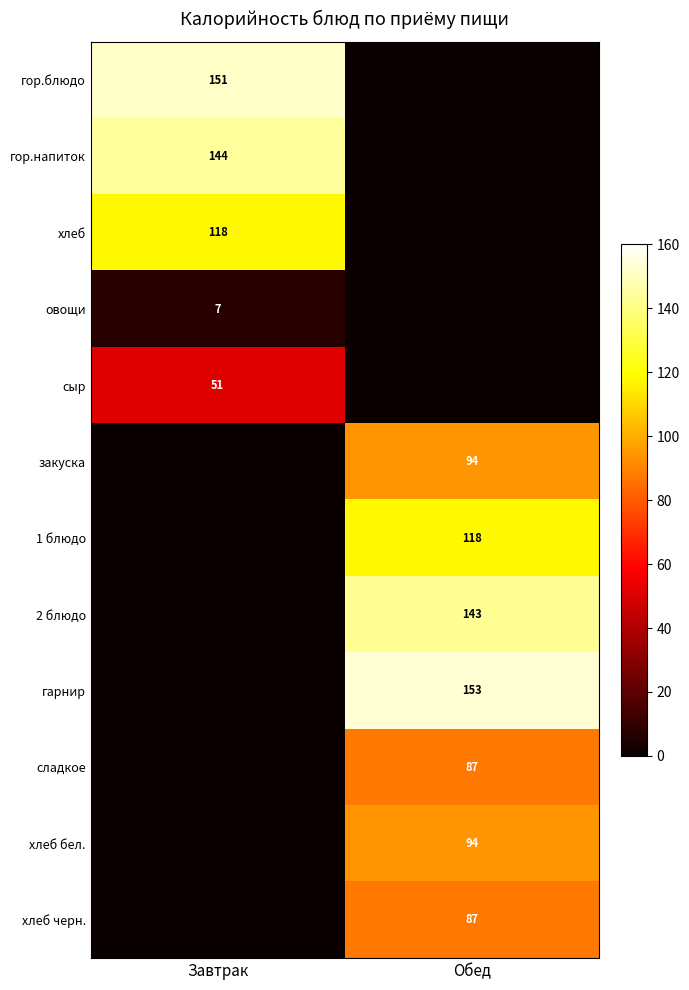

Which has a higher value, Завтрак or Обед?

Завтрак